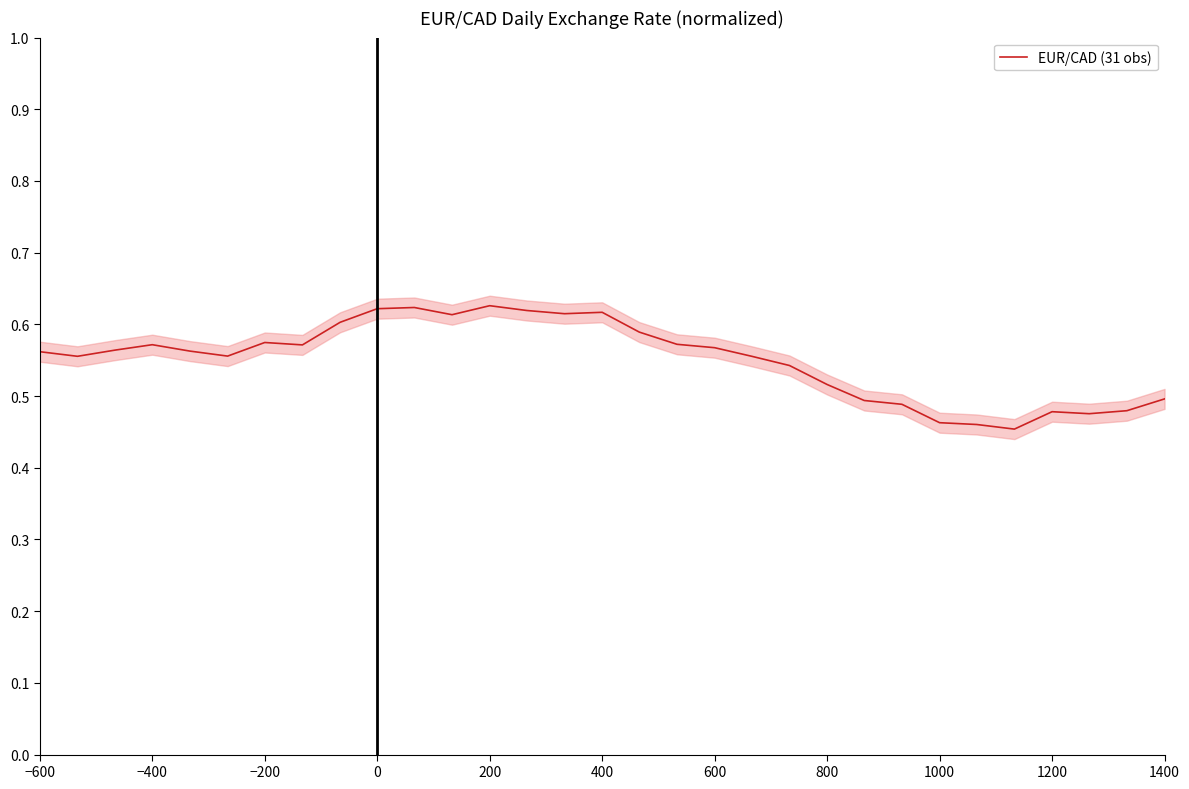

The value of EUR/CAD (31 obs) at −400 is 0.2. True or false?

False